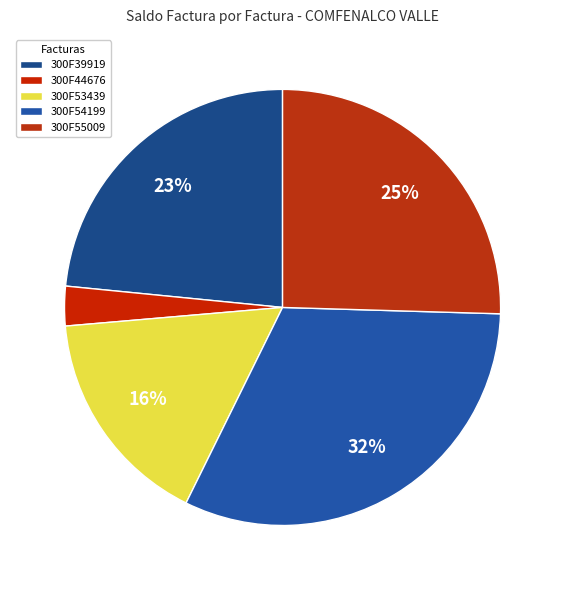

Combined, do 300F54199 and 300F55009 account for over 50%?

Yes